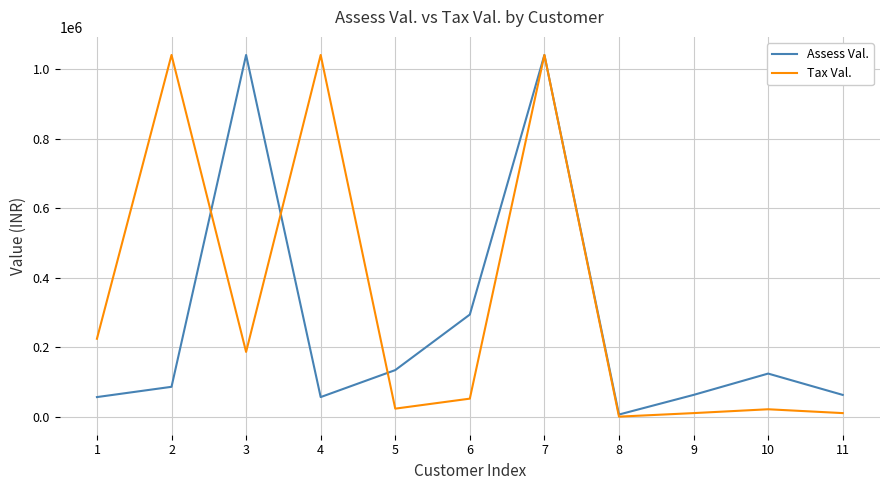

At 2, list the series in order from largest to smallest.

Tax Val., Assess Val.